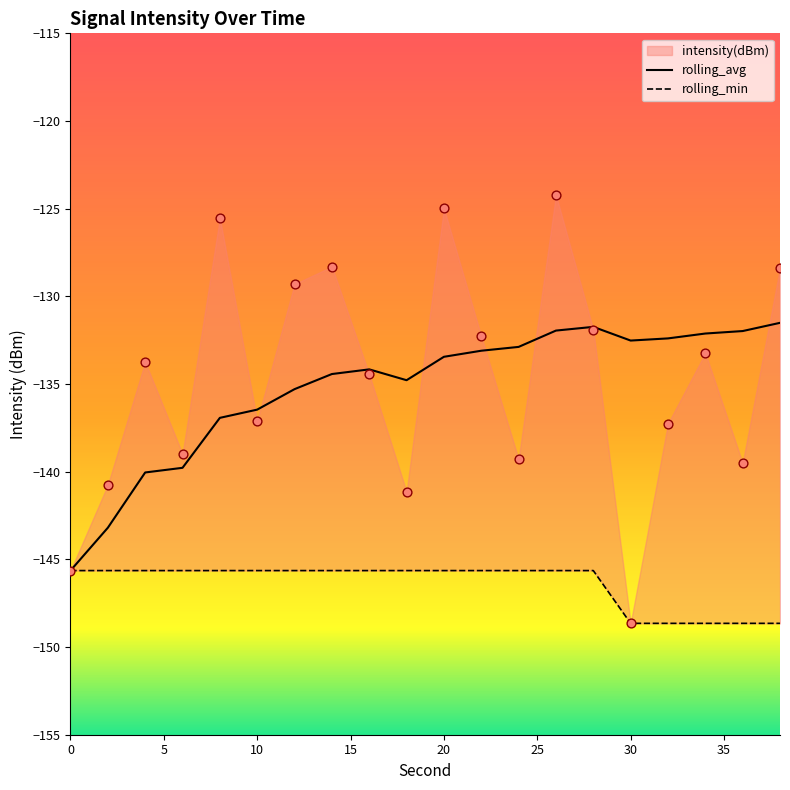

Is the value of rolling_avg at 10 greater than the value of rolling_min at 18?

Yes